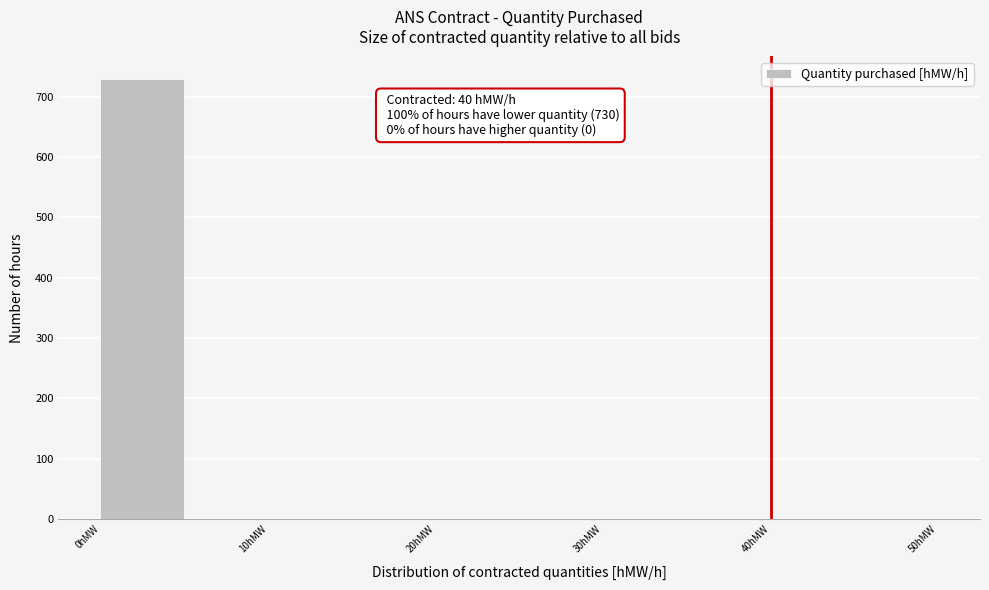

Which range on the x-axis has the tallest bar?

0 to 5